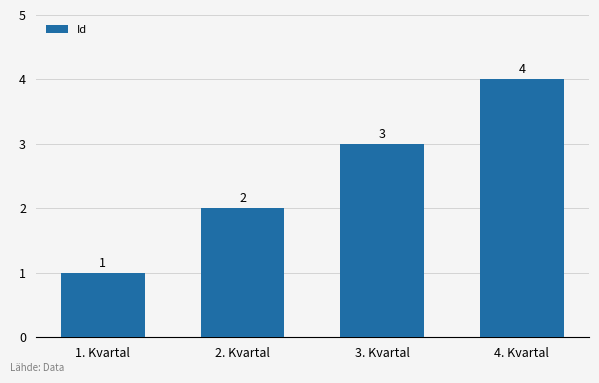

How many bars are there in total?

4